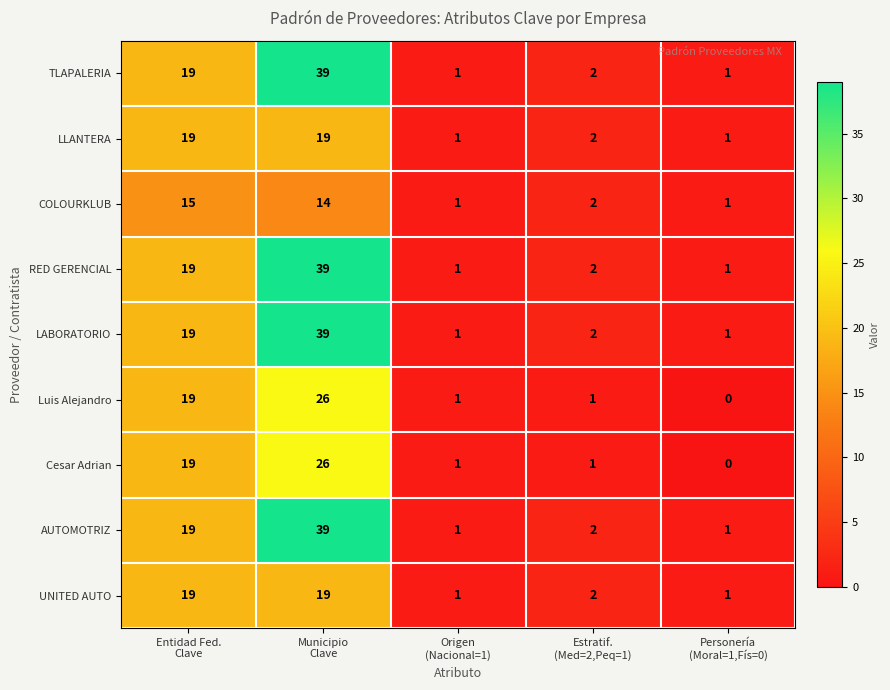

What is the sum of all UNITED AUTO values?

42